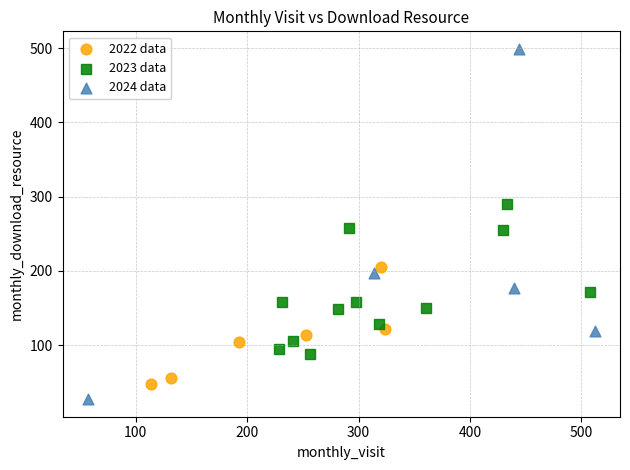

Which series reaches the maximum Y coordinate?

2024 data